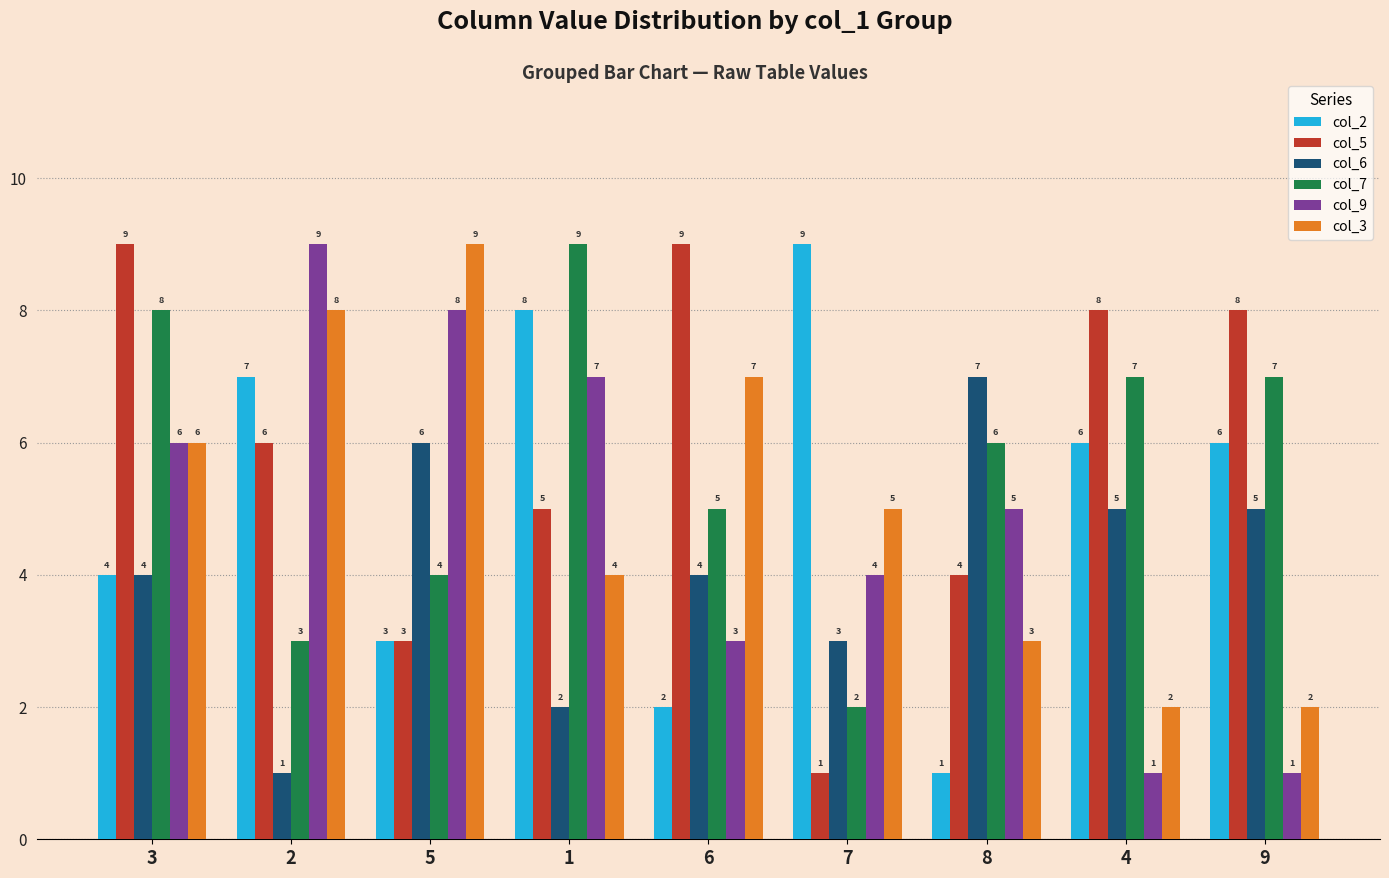

What is the value of the col_2 bar at the 4th from the left?

8